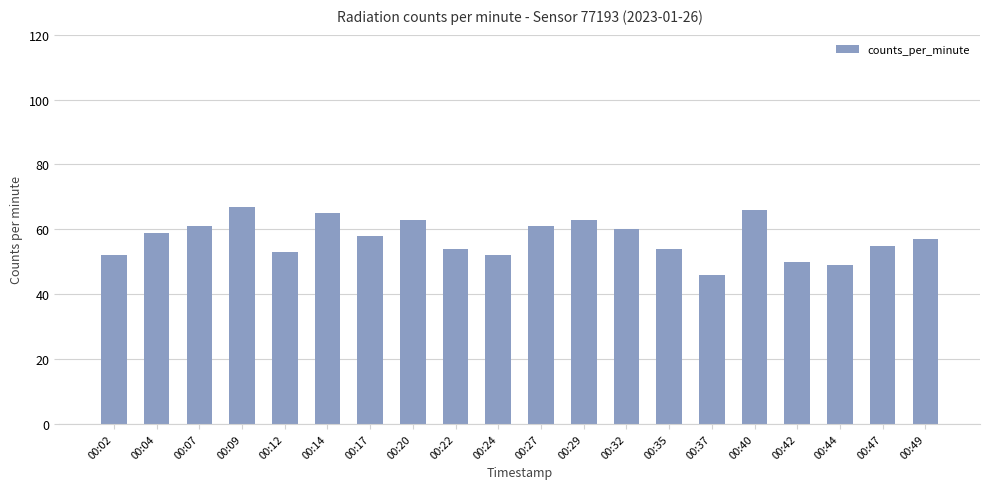

What is the approximate value at 00:24, to the nearest 5?

50